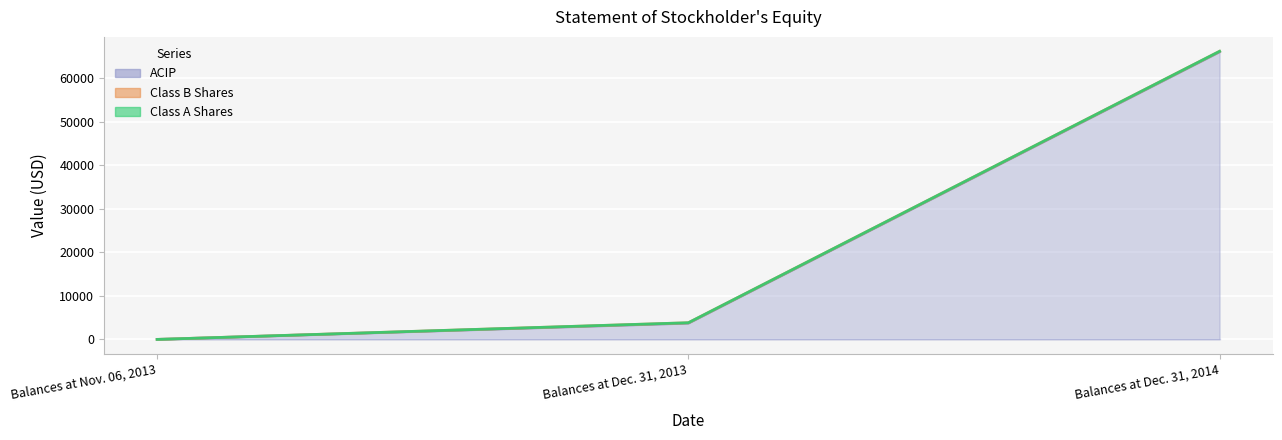

What is the sum of all ACIP values?

69791